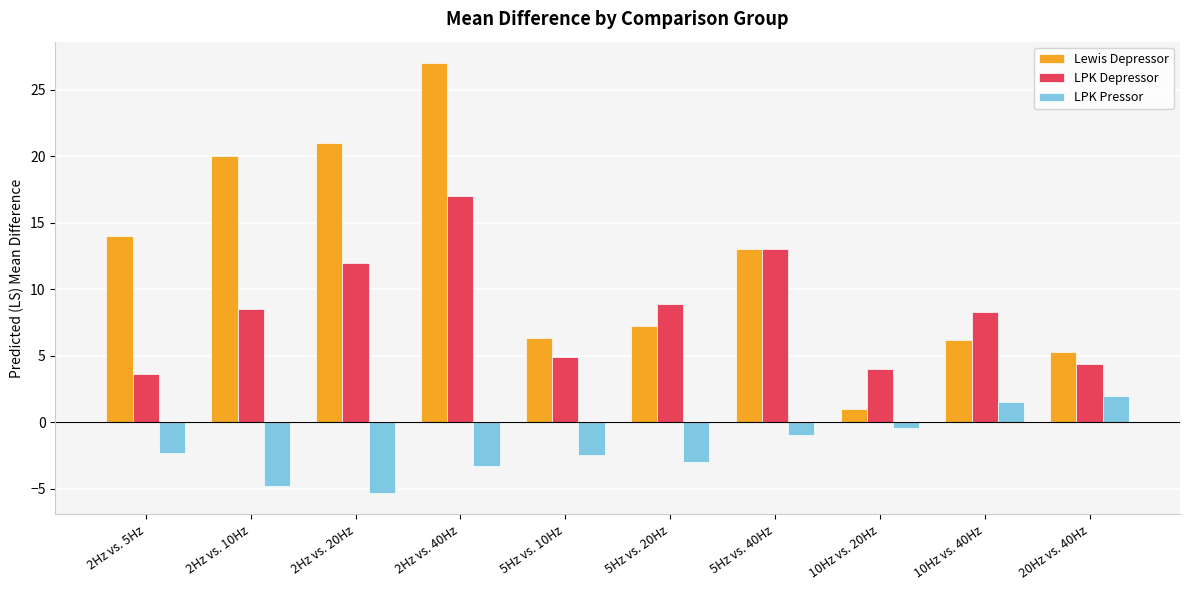

Which series has the largest range (max minus min)?

Lewis Depressor